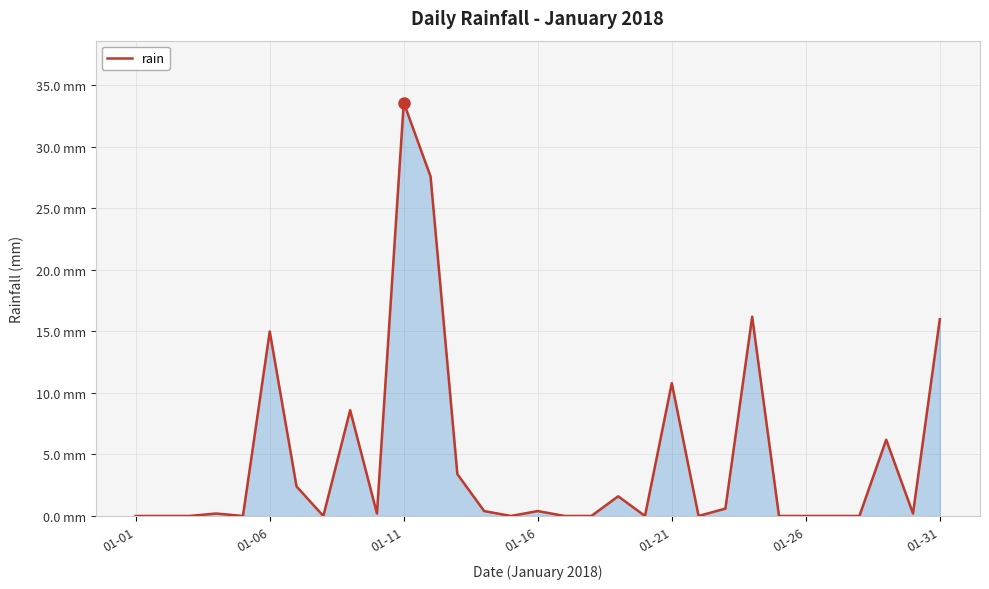

Does the chart have visible grid lines?

Yes